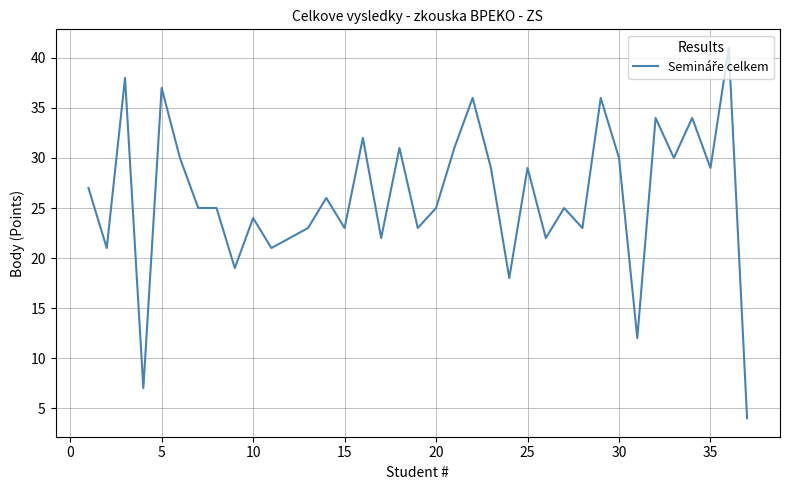

How many lines are shown in the chart?

1